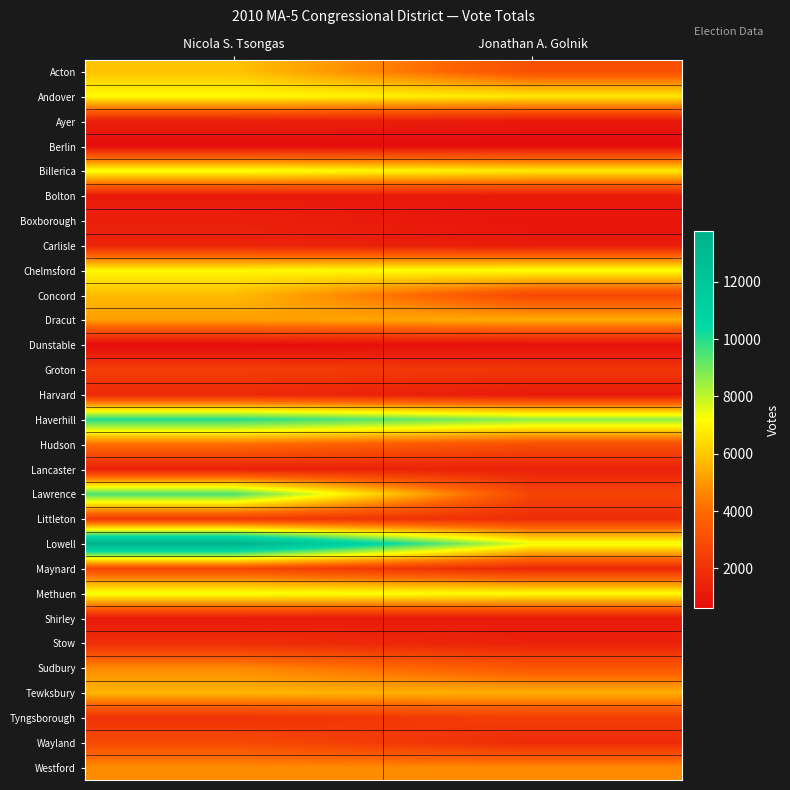

What is the greatest value displayed?

13756